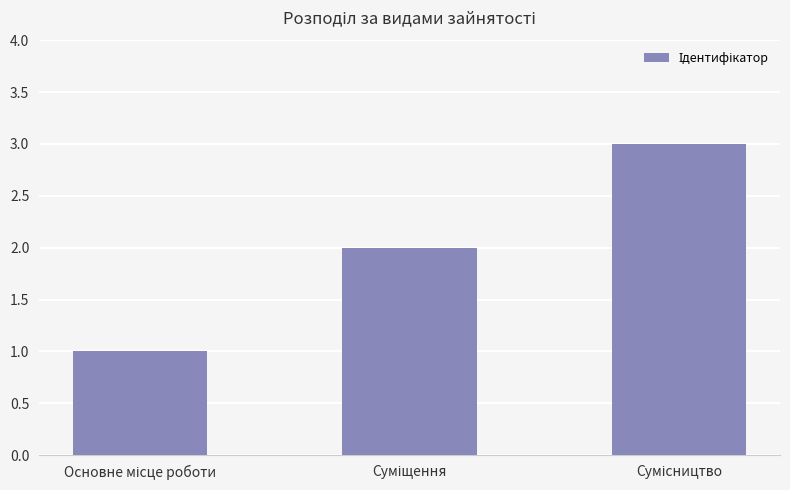

What is the maximum value shown in the chart?

3